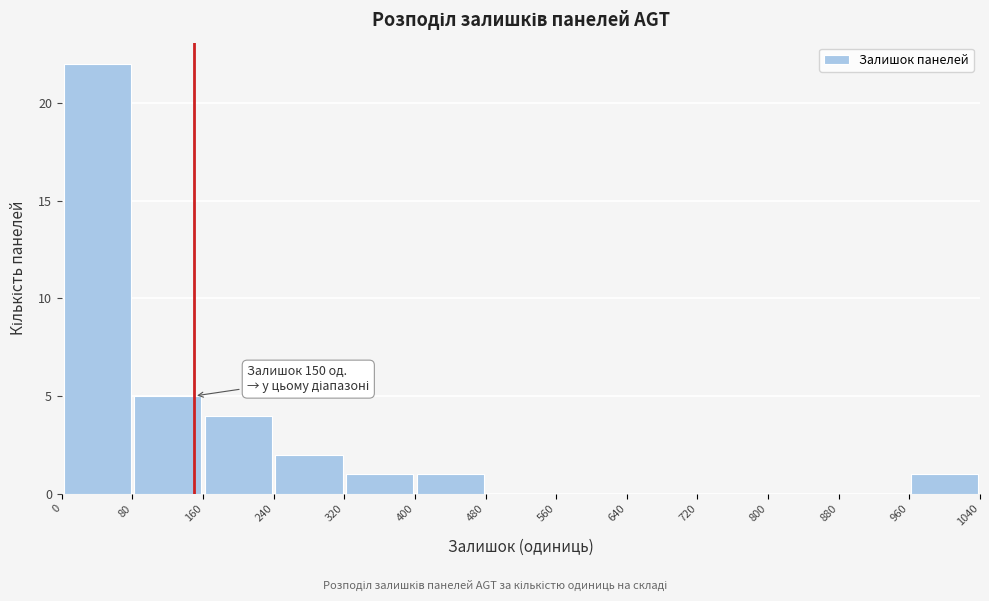

Which range on the x-axis has the tallest bar?

0 to 80